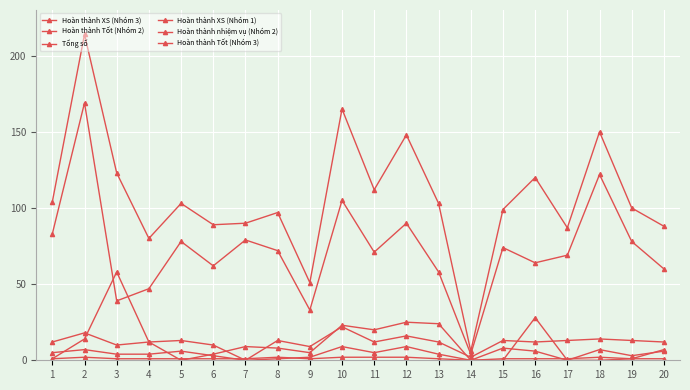

How many distinct data groups are displayed?

6